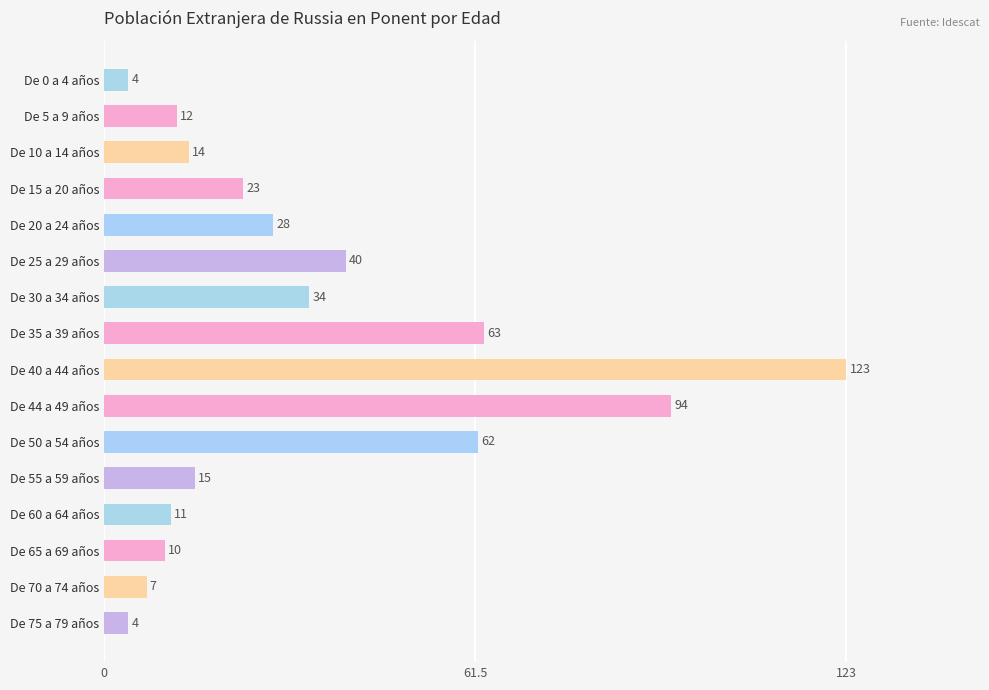

How many values are below 23?

8